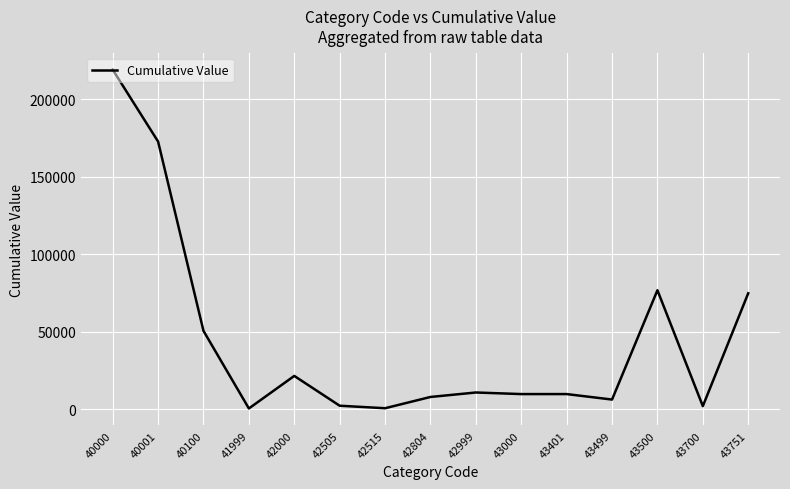

What is the difference between the maximum and minimum values?

218598